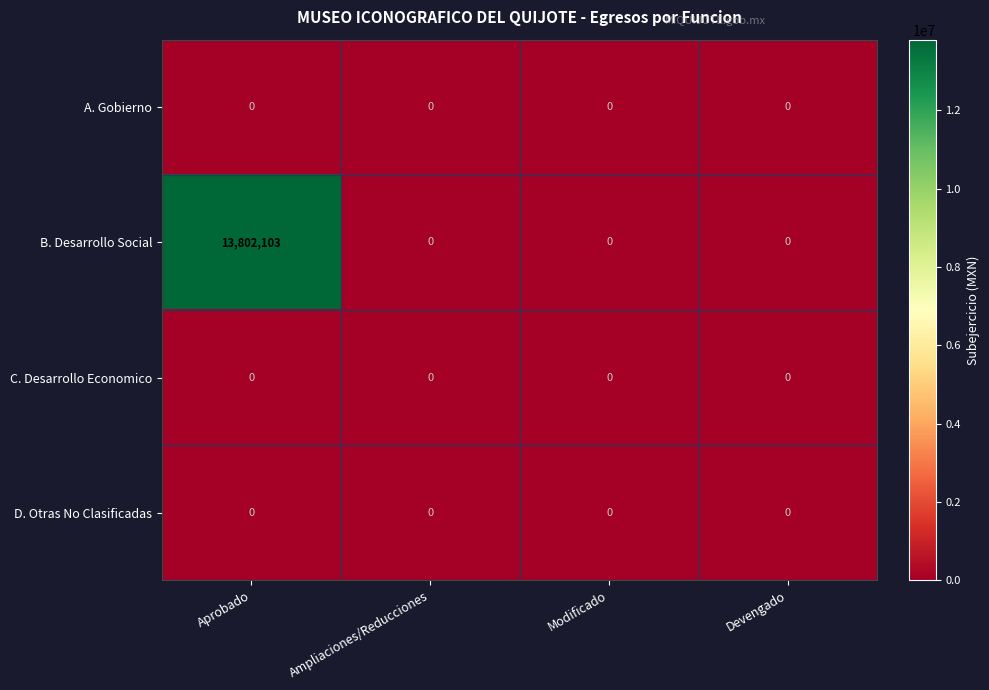

At which category is the sum across all series the highest?

Aprobado